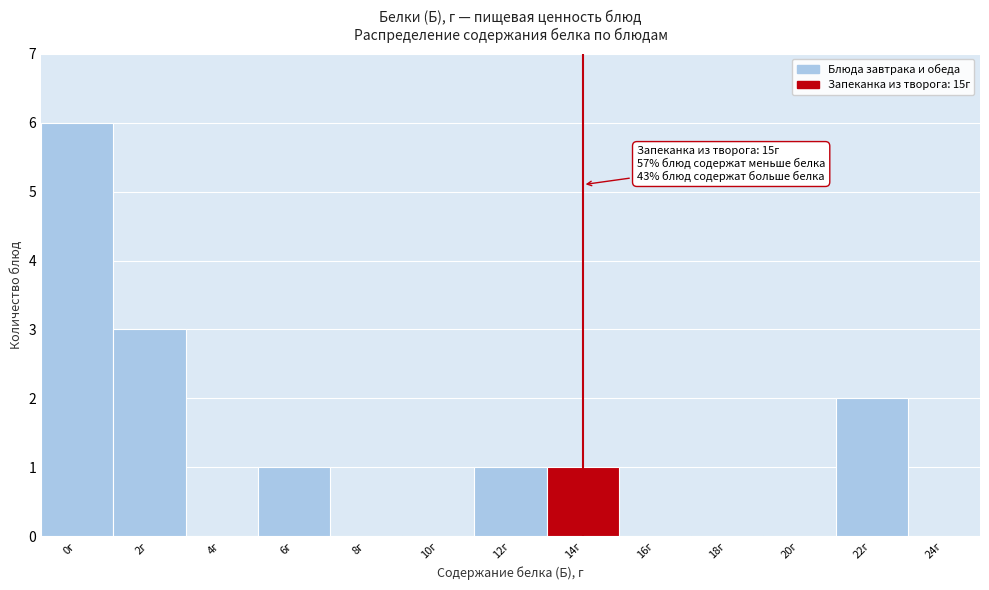

Reading left to right, transcribe all the data shown in this chart.

0г=6	2г=3	4г=0	6г=1	8г=0	10г=0	12г=1	14г=1	16г=0	18г=0	20г=0	22г=2	24г=0